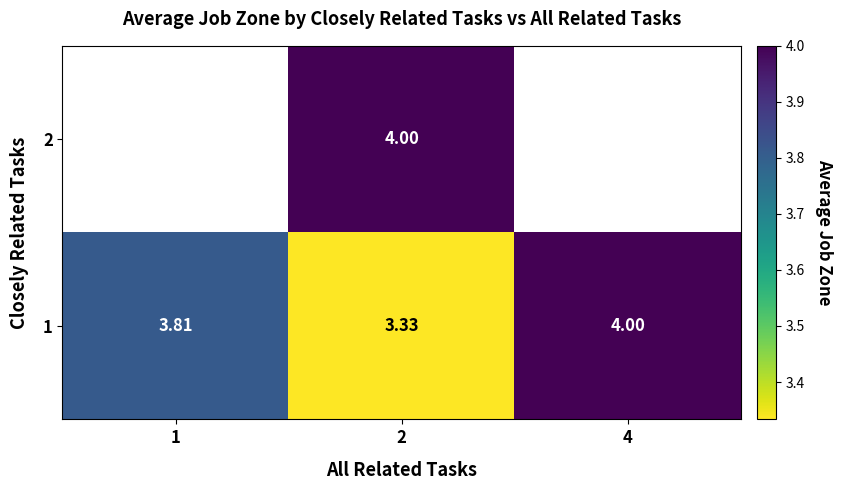

What is the sum of all 1 values?

11.1